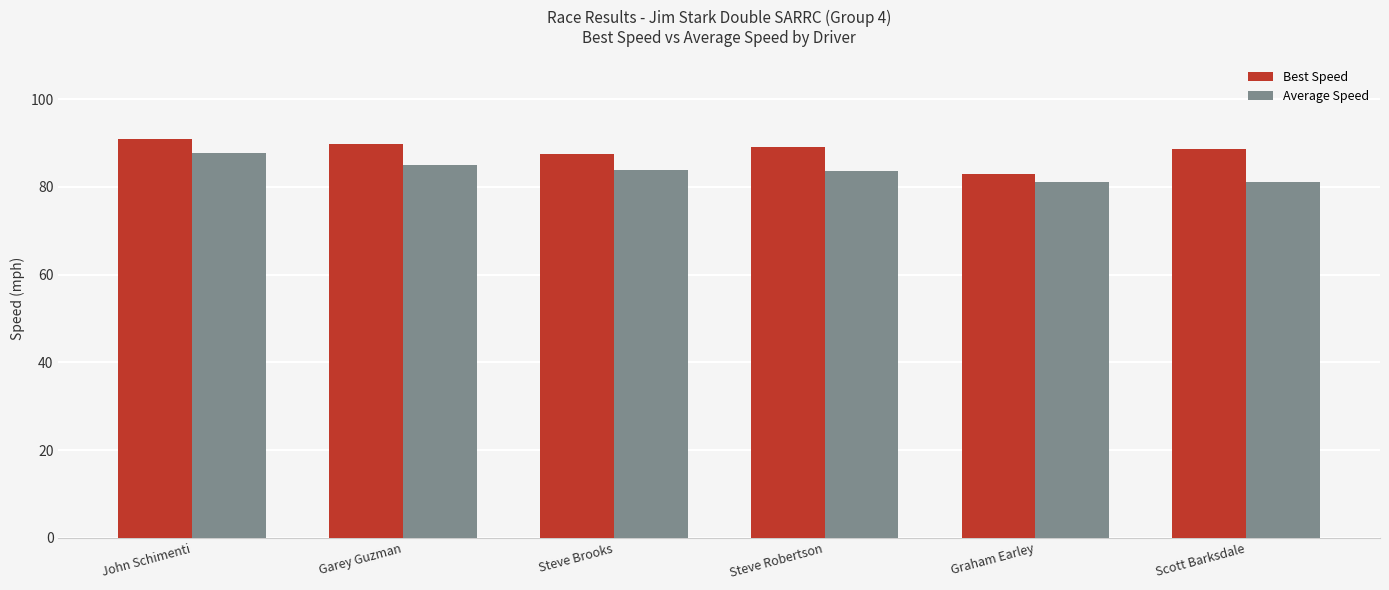

Rank the series at Steve Brooks from lowest to highest value.

Average Speed, Best Speed